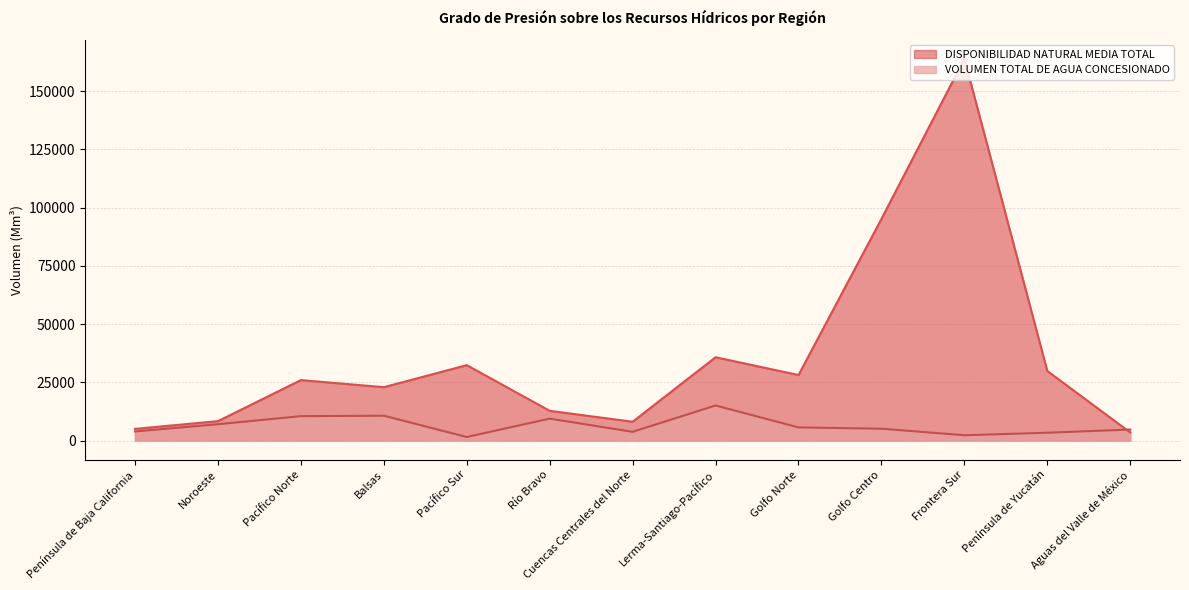

What is the difference between the maximum and minimum values in the DISPONIBILIDAD NATURAL MEDIA TOTAL series?

160377